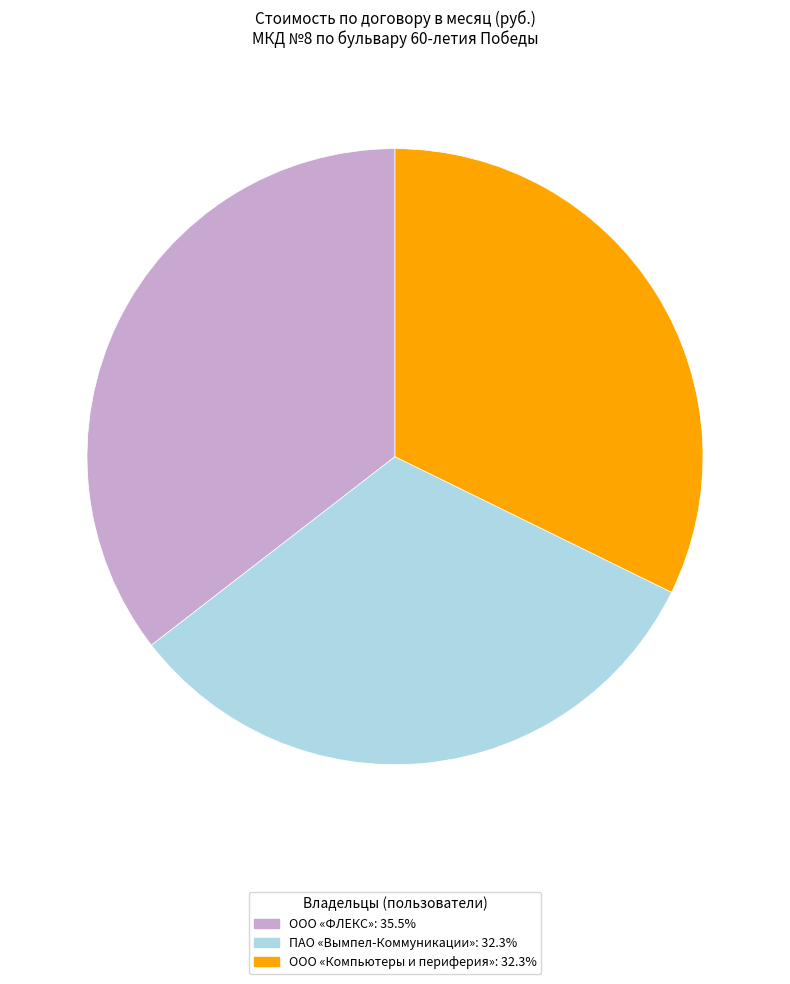

Is ООО «Компьютеры и периферия»: 32.3% the majority of the pie?

No